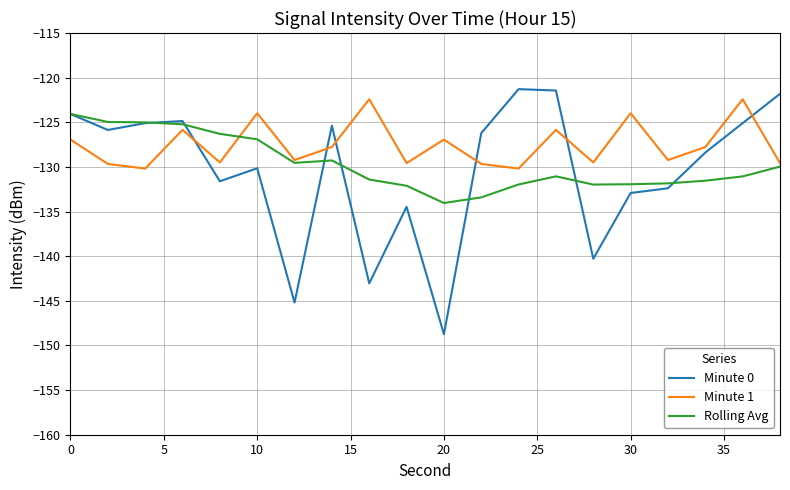

What is the maximum value shown in the chart?

-121.3